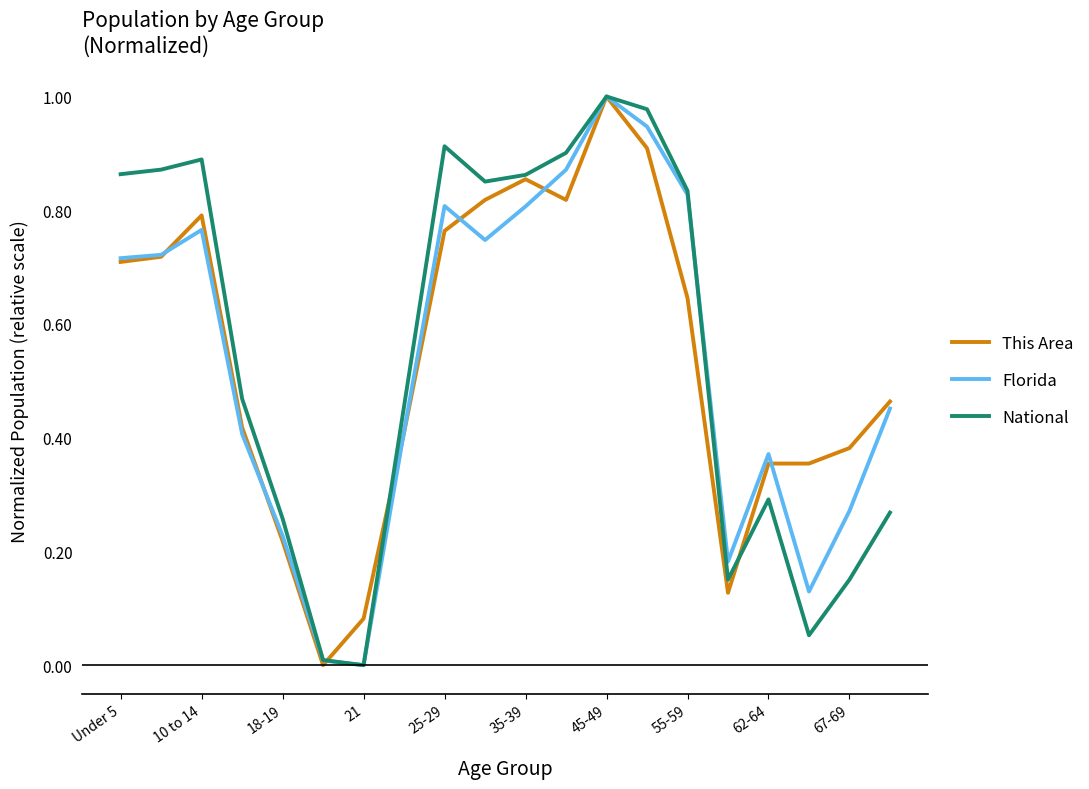

How many lines are shown in the chart?

3